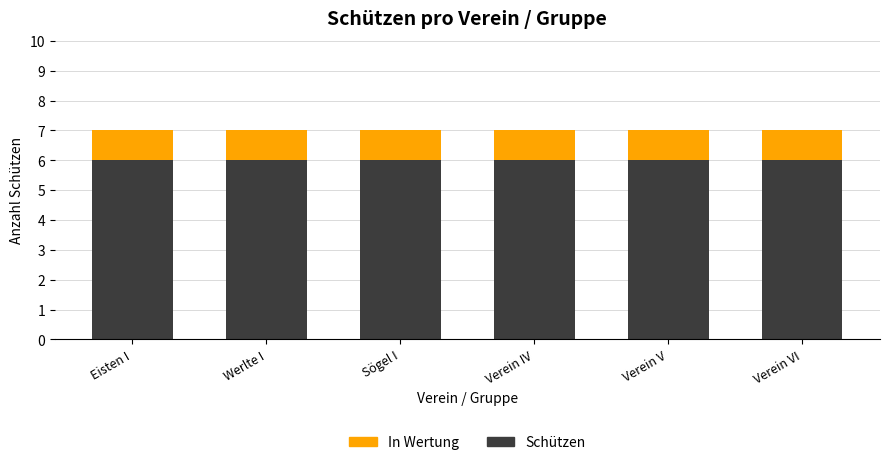

What is the highest value of the Schützen series?

6